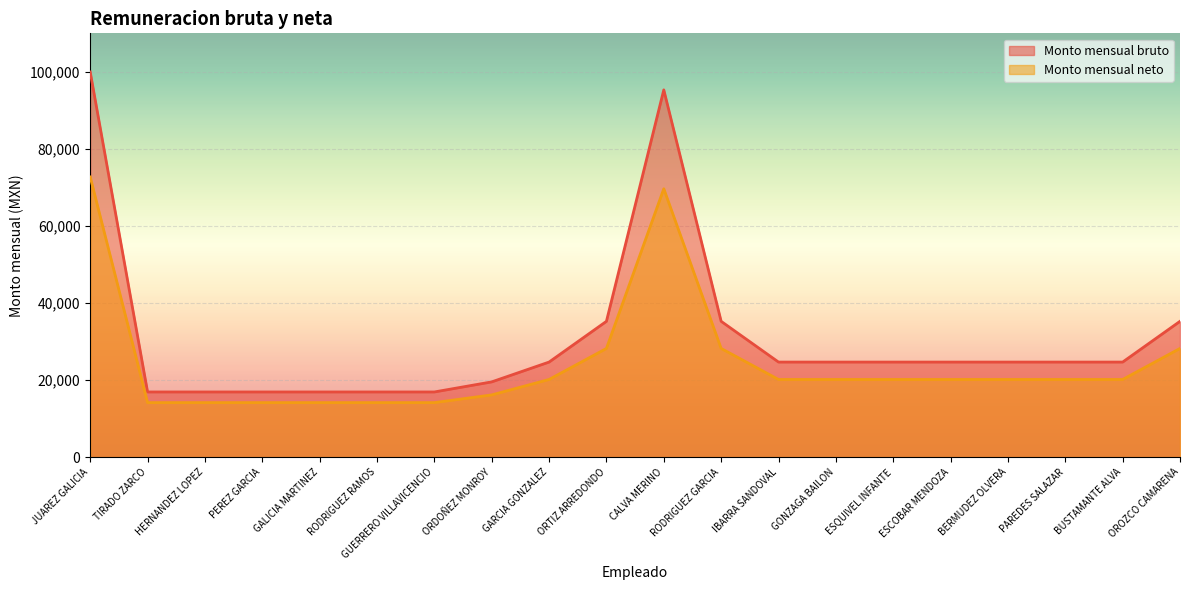

Where does the Monto mensual neto series first go above 20158?

JUAREZ GALICIA